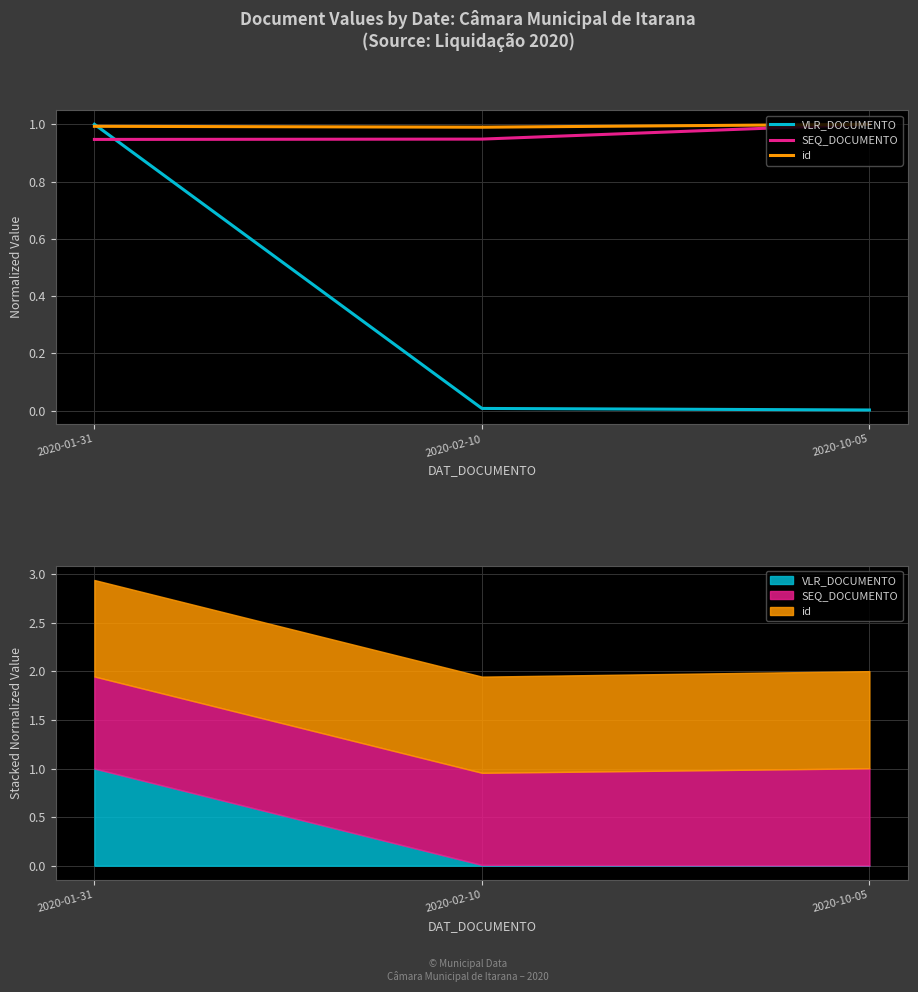

Is the value of id at 2020-10-05 greater than the value of SEQ_DOCUMENTO at 2020-02-10?

Yes